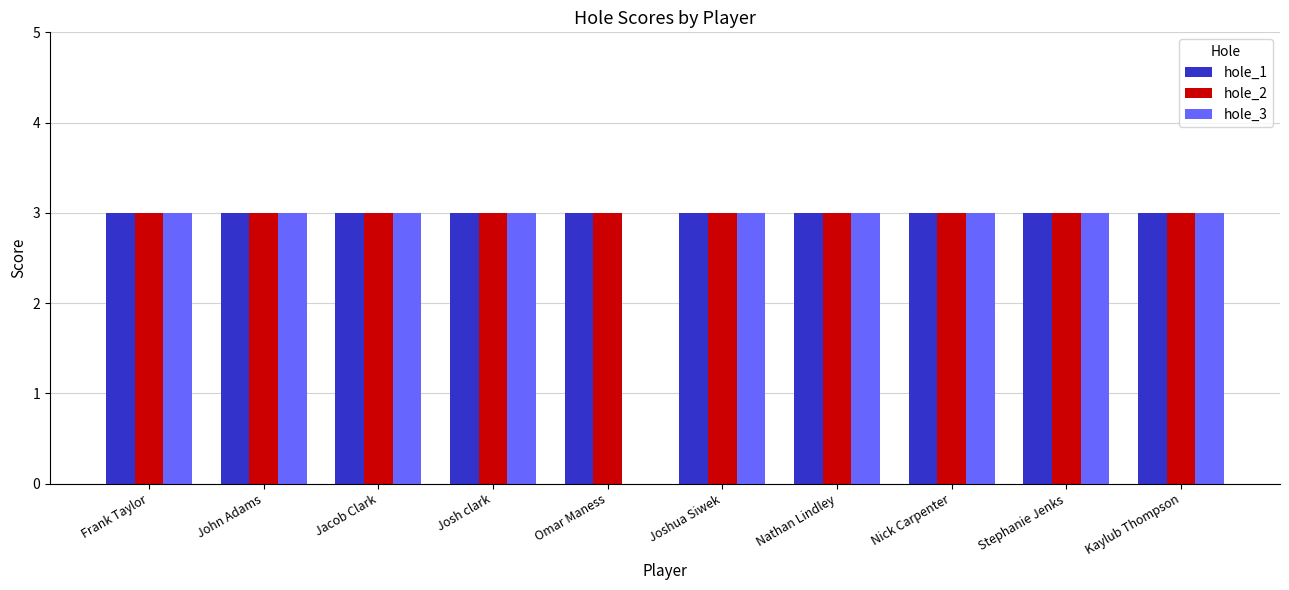

Are the bars horizontal?

No